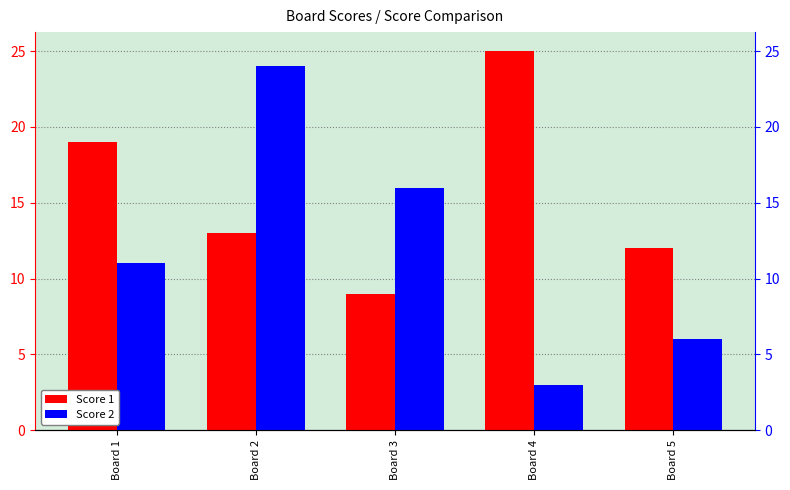

List the series in order of their overall mean, lowest first.

Score 2, Score 1